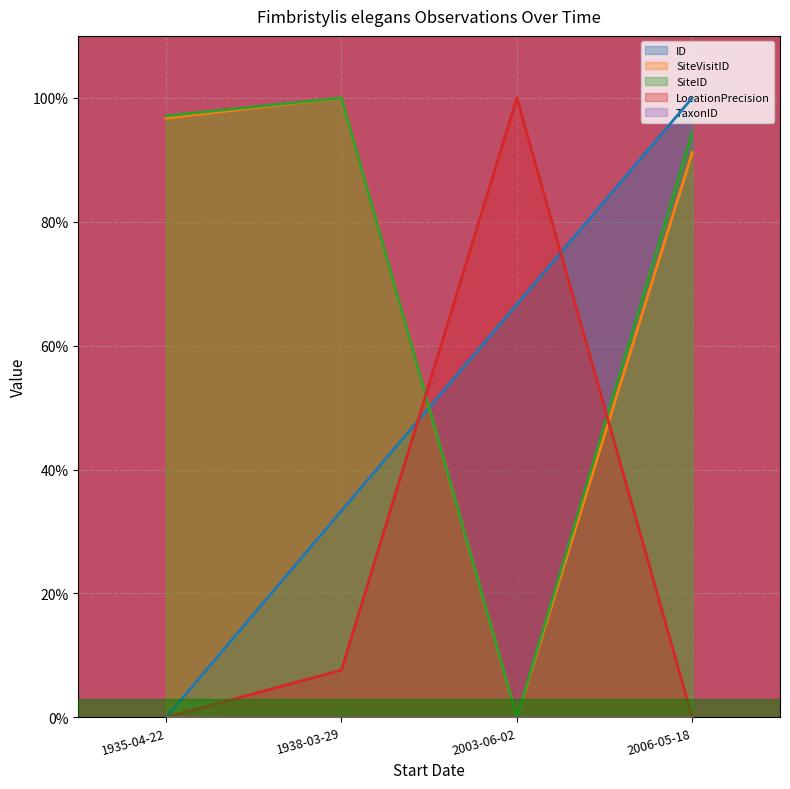

Is the value of SiteID at 1935-04-22 greater than the value of ID at 2003-06-02?

Yes